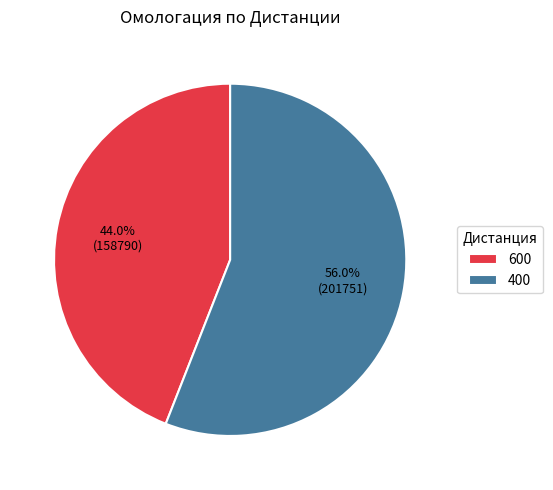

Between 400 and 600, which is larger?

400